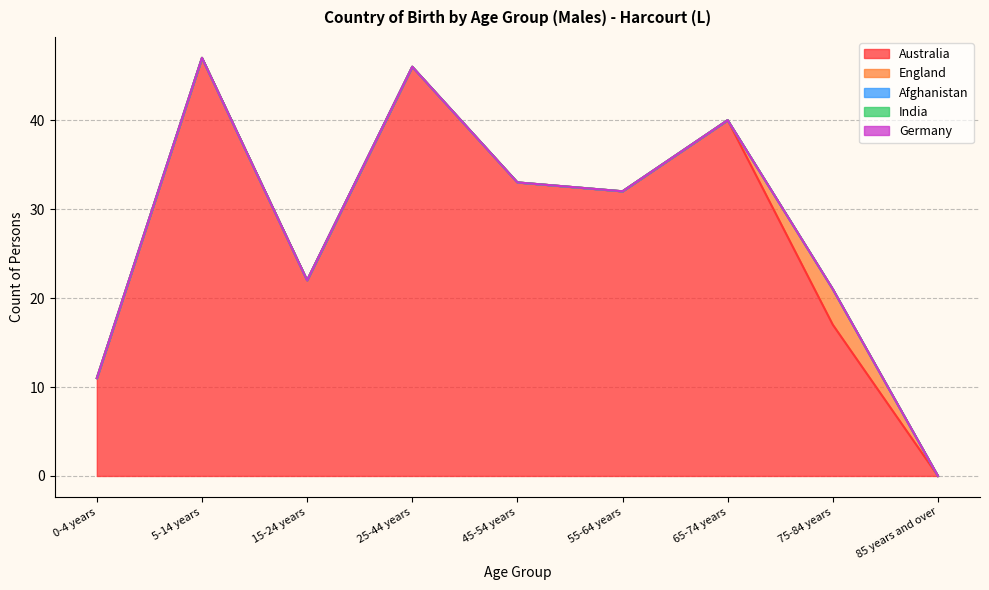

Reading left to right, what are all the values shown in this chart?

Australia: 11	47	22	46	33	32	40	17	0
England: 0	0	0	0	0	0	0	4	0
Afghanistan: 0	0	0	0	0	0	0	0	0
India: 0	0	0	0	0	0	0	0	0
Germany: 0	0	0	0	0	0	0	0	0